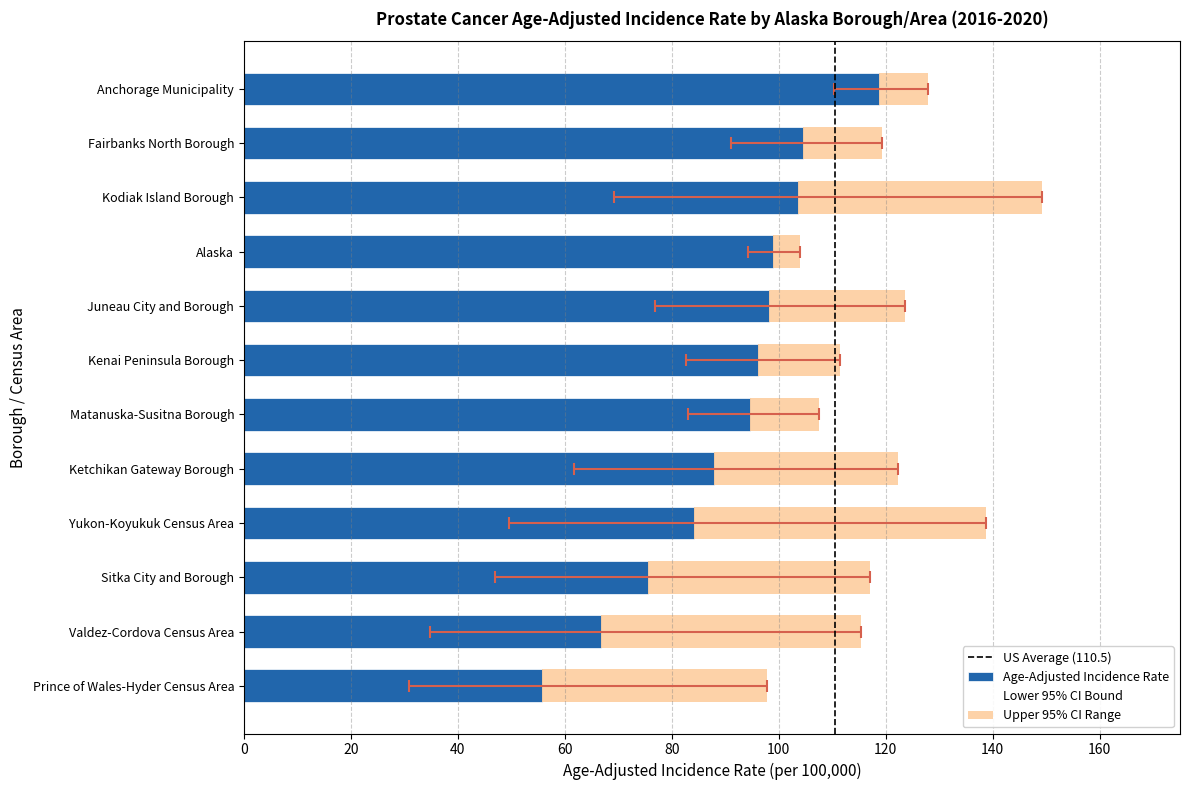

Where is Age-Adjusted Rate nearest to the value 87?

Ketchikan Gateway Borough